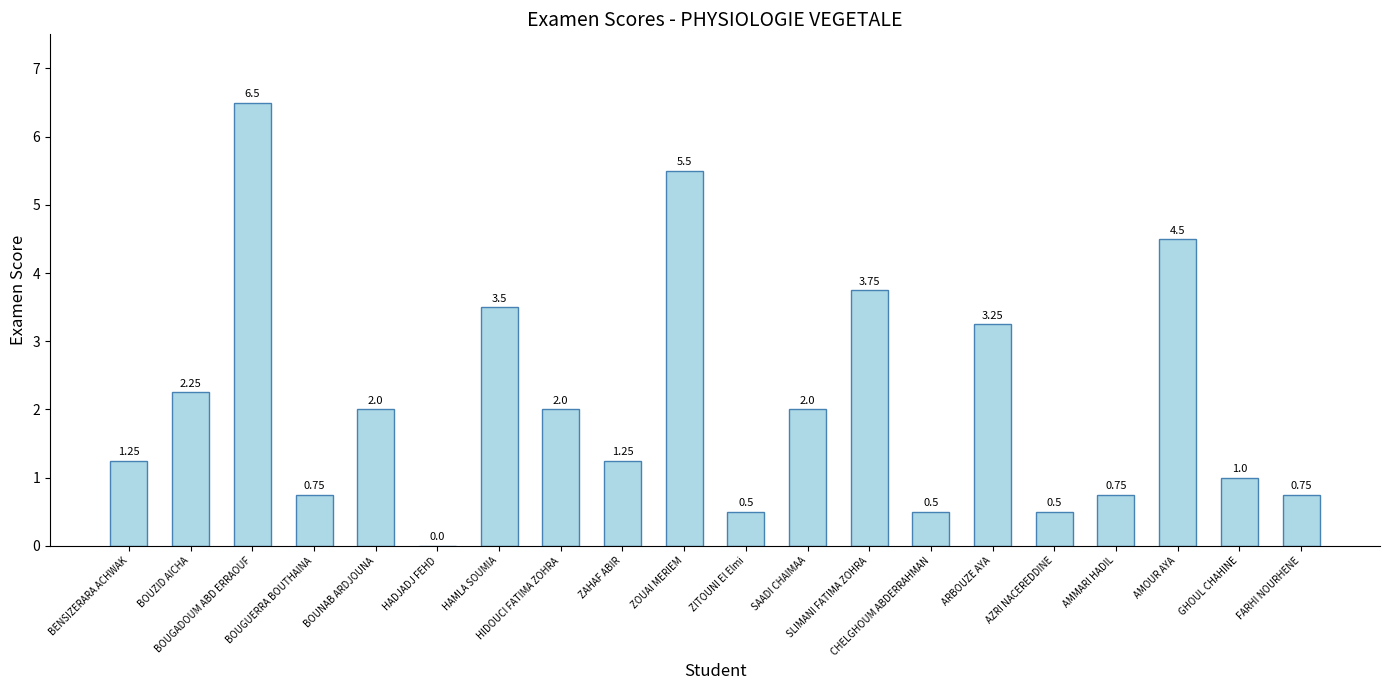

What is the difference between the values at AMMARI HADIL and BENSIZERARA ACHWAK?

0.5